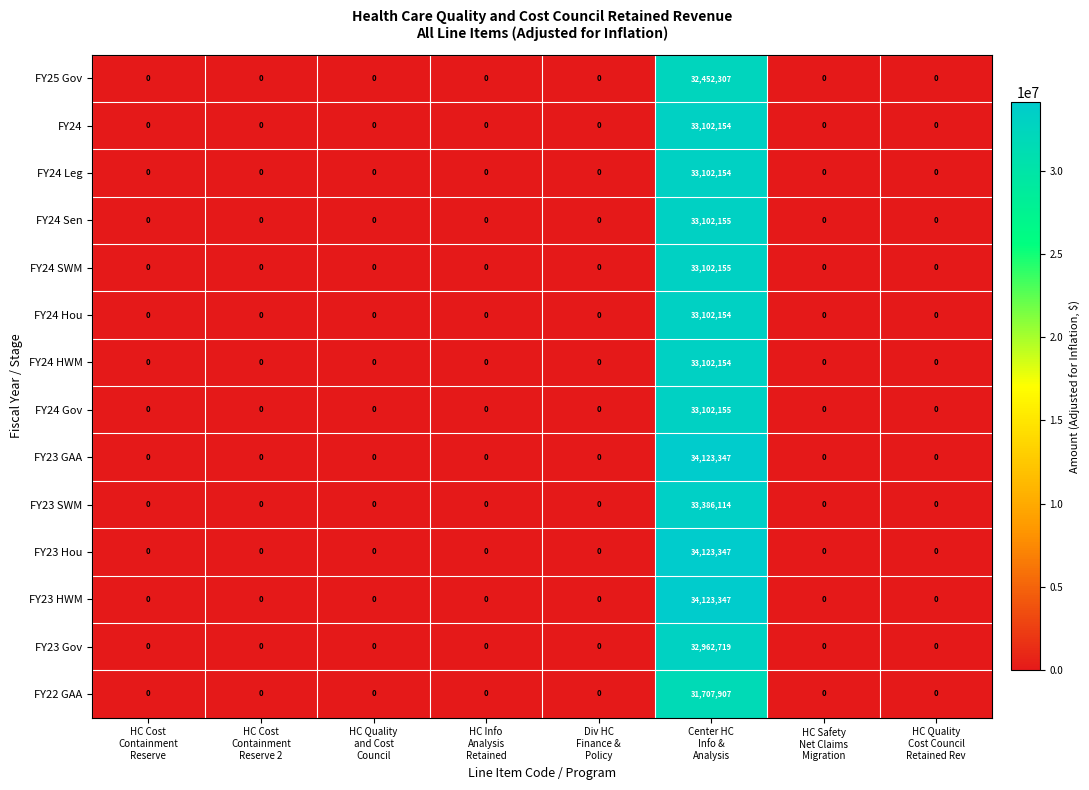

What is the difference between the maximum and minimum values in the FY23 SWM series?

33386114